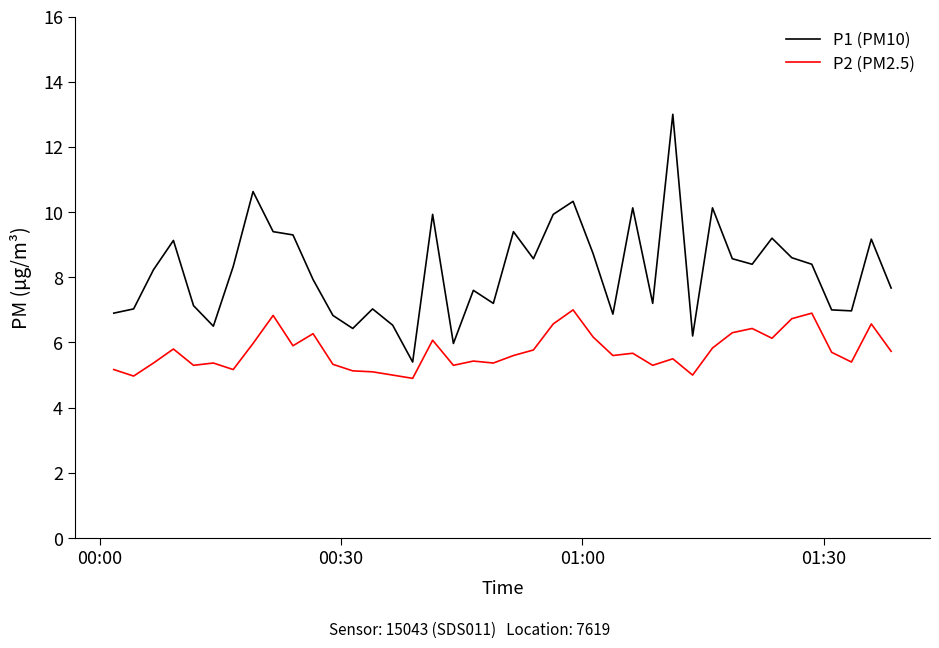

What is the greatest value displayed?

13.0